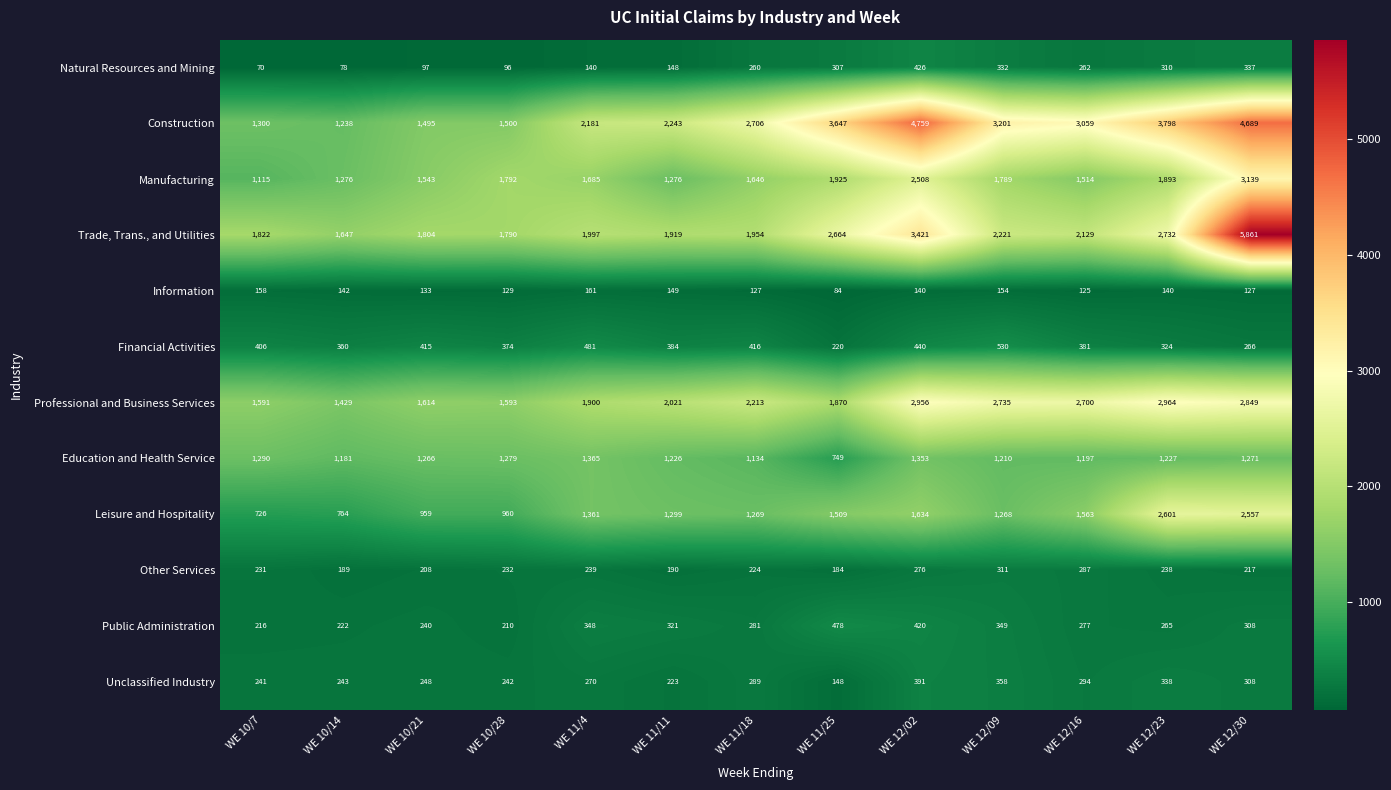

Between WE 11/4 and WE 12/30, which series saw the biggest shift?

Trade, Trans., and Utilities